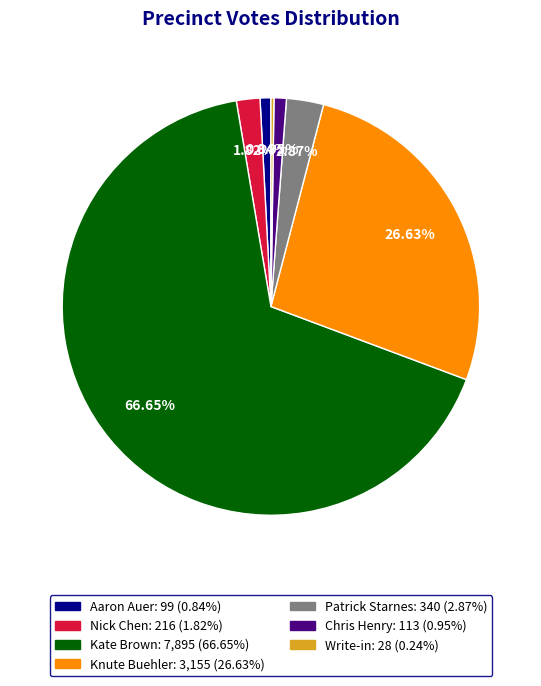

To the nearest percent, what portion does Patrick Starnes represent?

3%